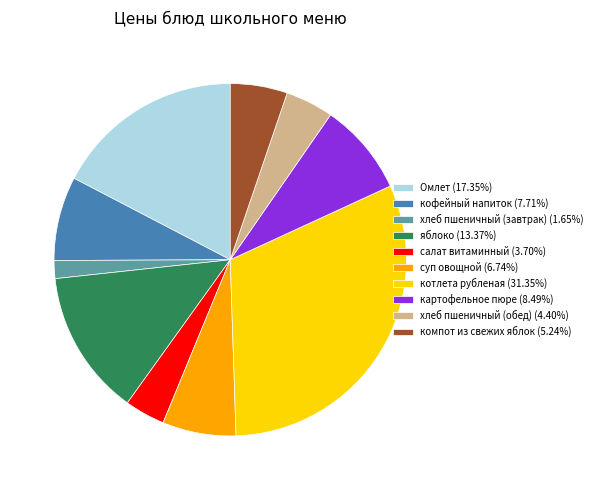

Does кофейный напиток represent more than half of the total?

No